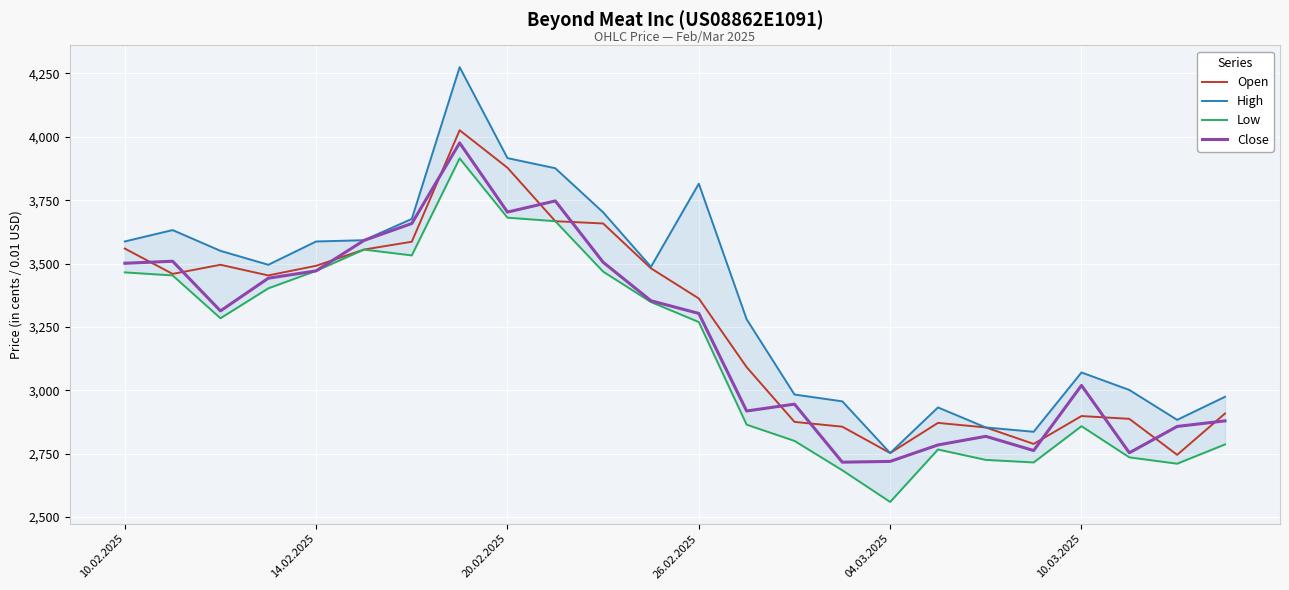

True or false: High and Open intersect in this chart.

False